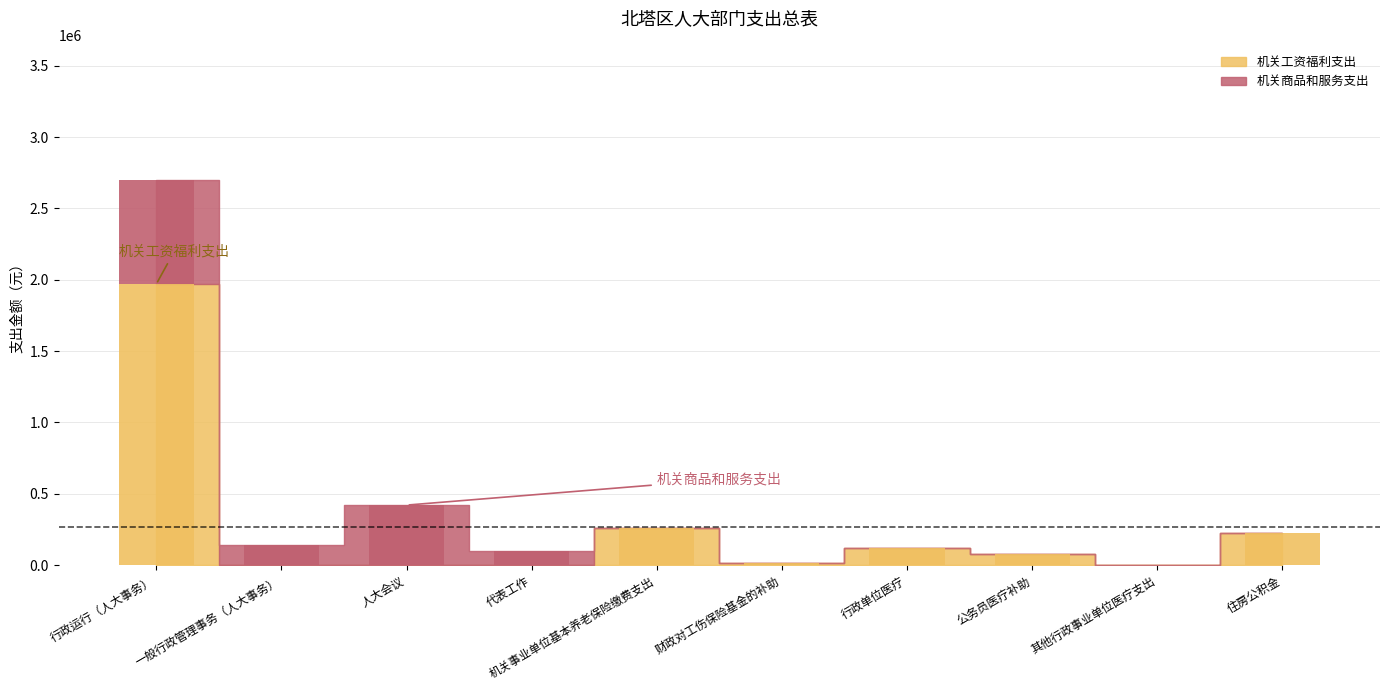

Count the number of data series in this chart.

2